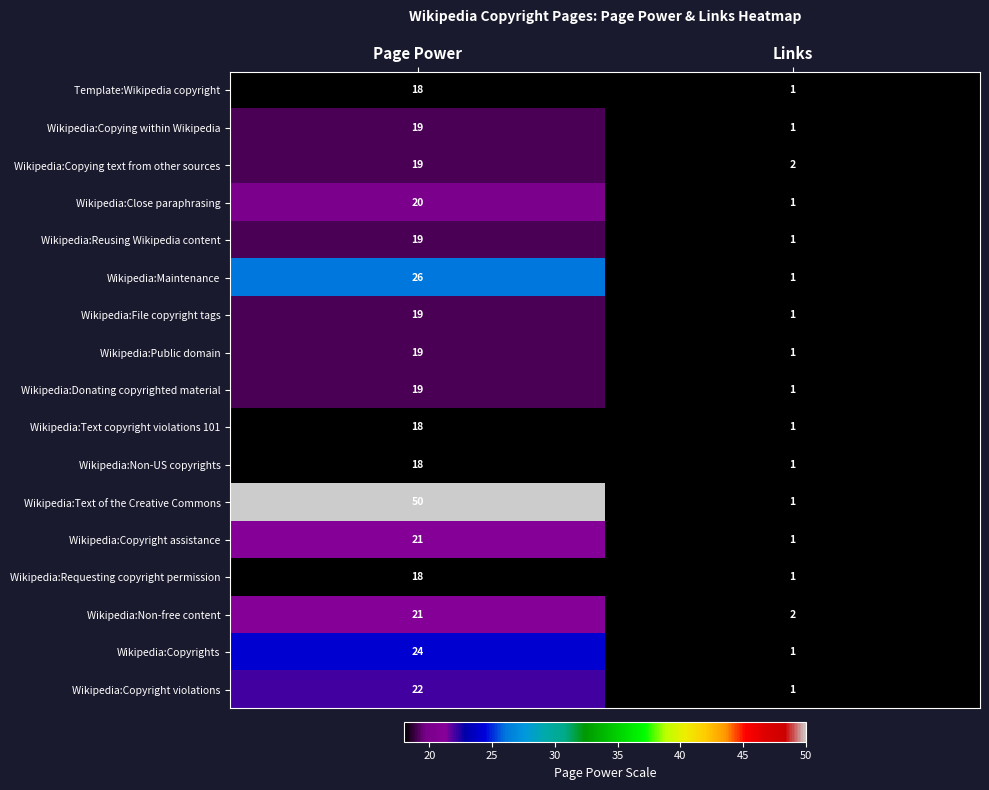

At which label is Wikipedia:Maintenance closest to 13?

Links